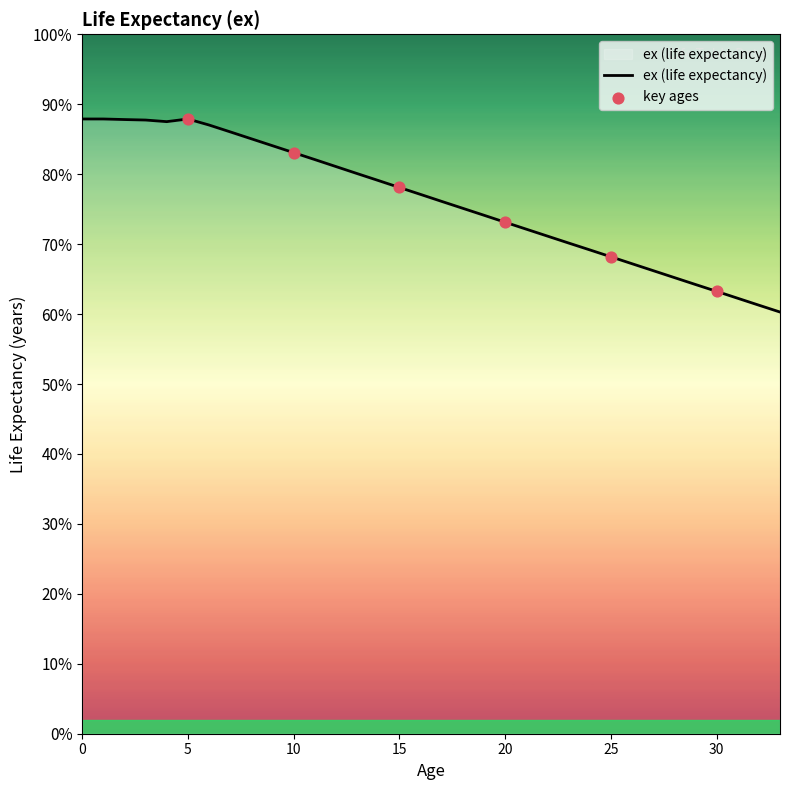

What is the difference between the maximum and minimum values?

27.6